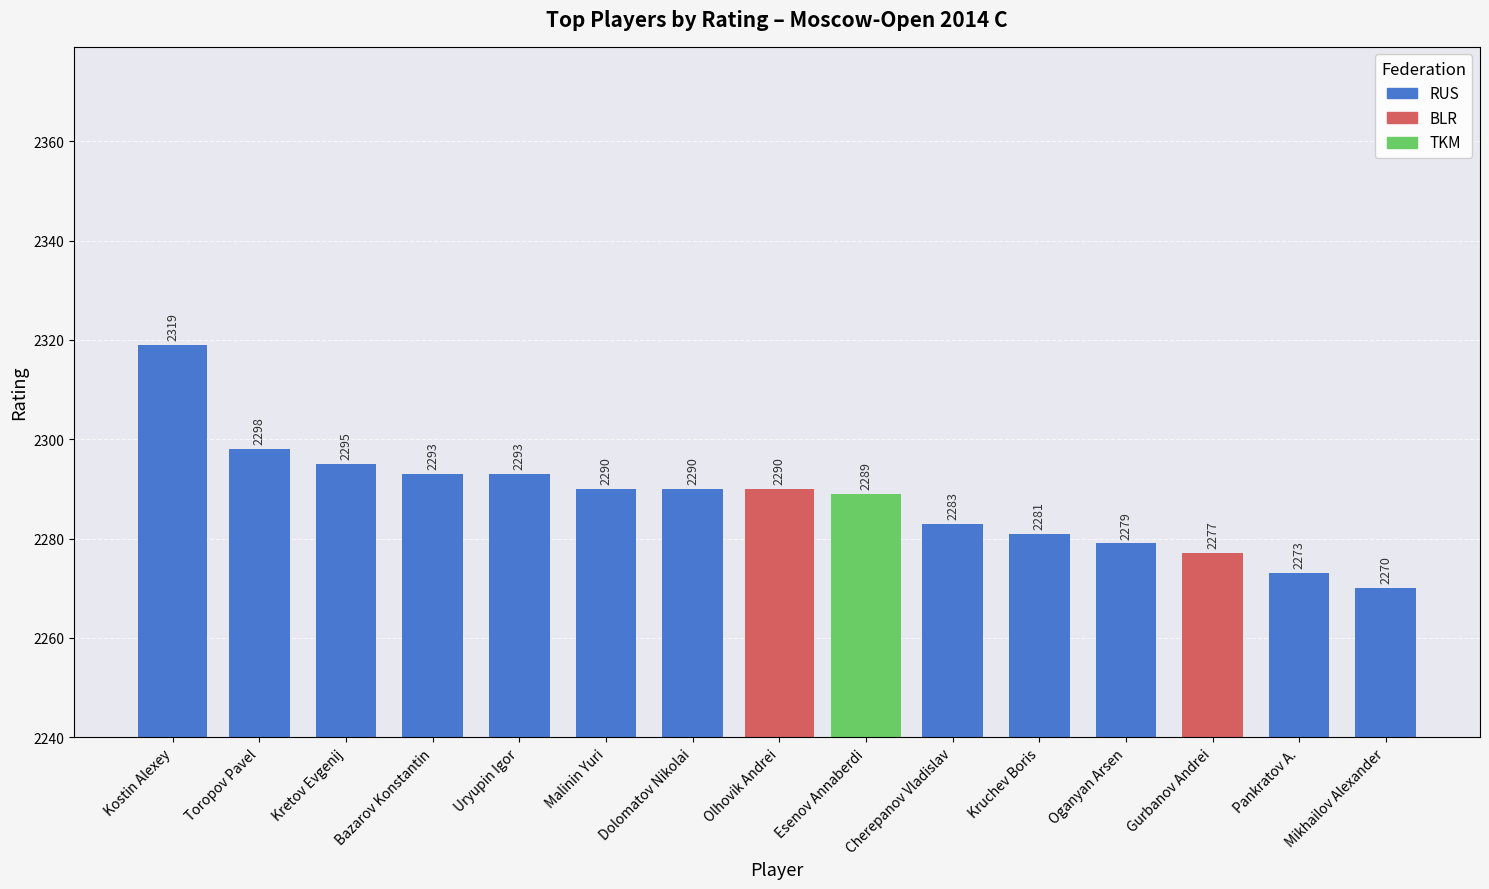

At which category does the chart reach its minimum across all series?

Mikhailov Alexander